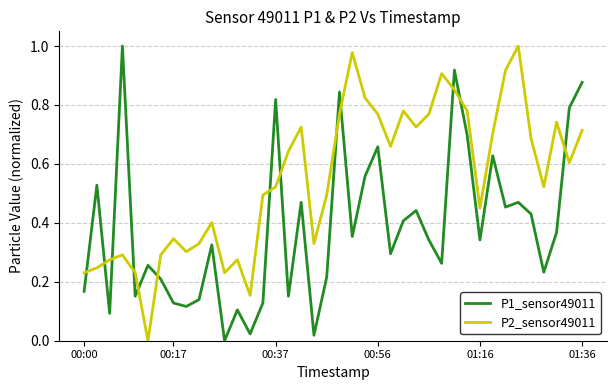

Which series has the largest total across all categories?

P2_sensor49011